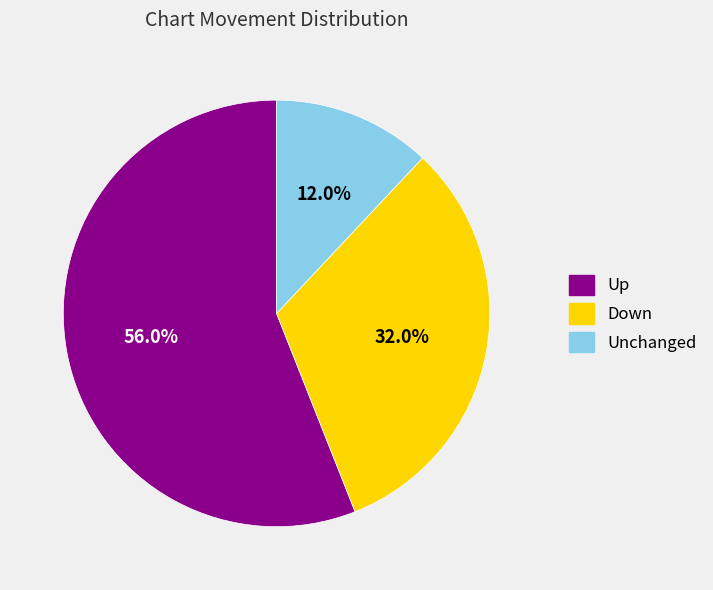

Which category has the biggest portion of the pie?

Up